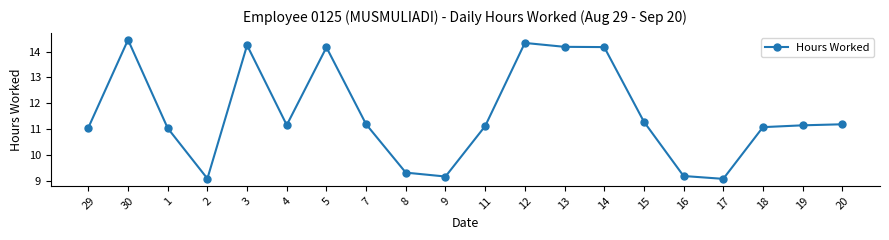

What is the value of the 14th point from the left?

14.2